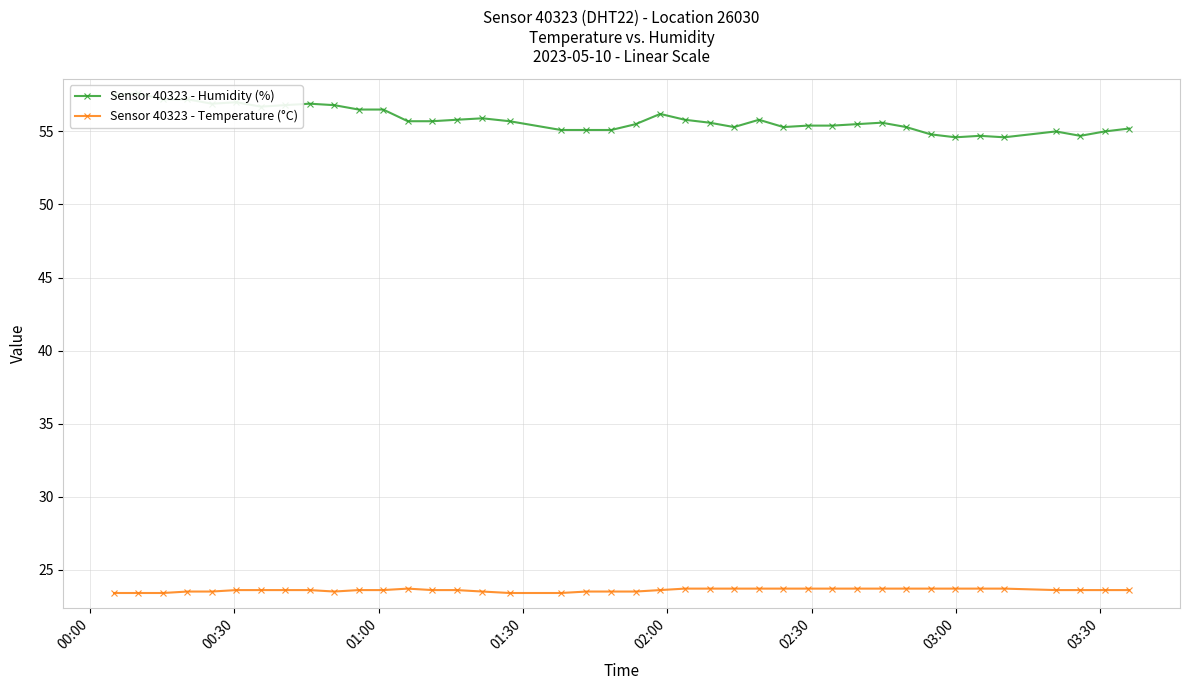

True or false: Sensor 40323 - Temperature (°C) and Sensor 40323 - Humidity (%) cross at least once.

False